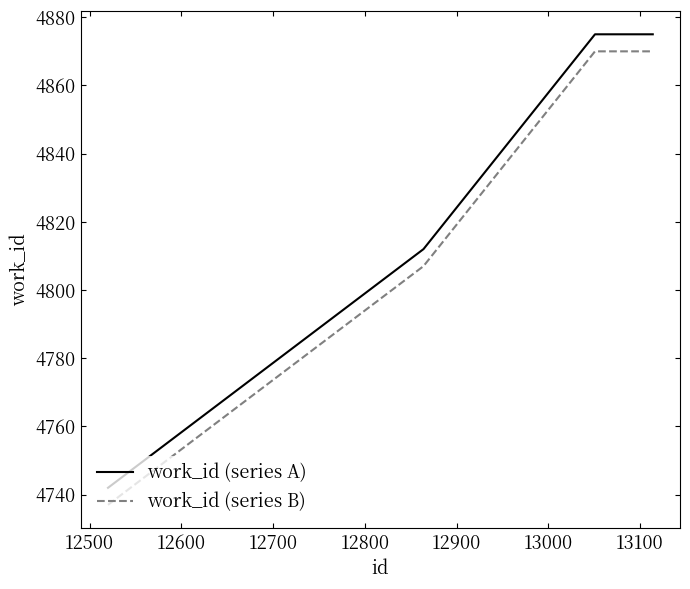

True or false: work_id (series B) and work_id (series A) cross at least once.

False